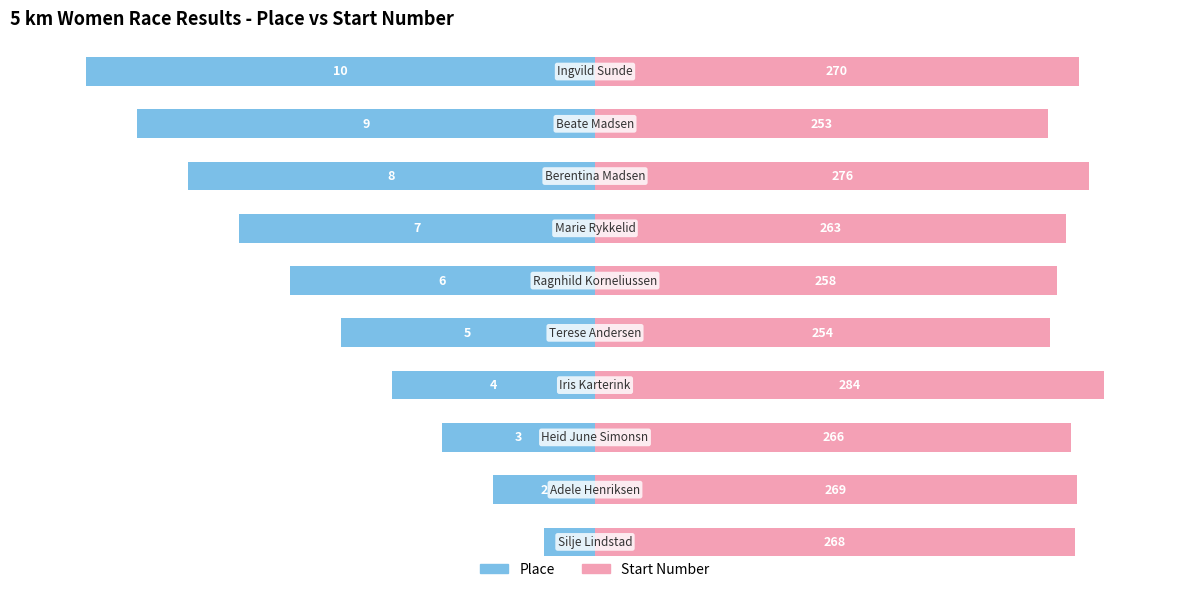

List the series in order of their overall mean, highest first.

Start Number, Place